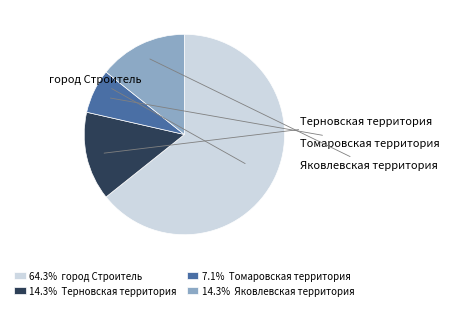

Is there a majority slice in this chart?

Yes